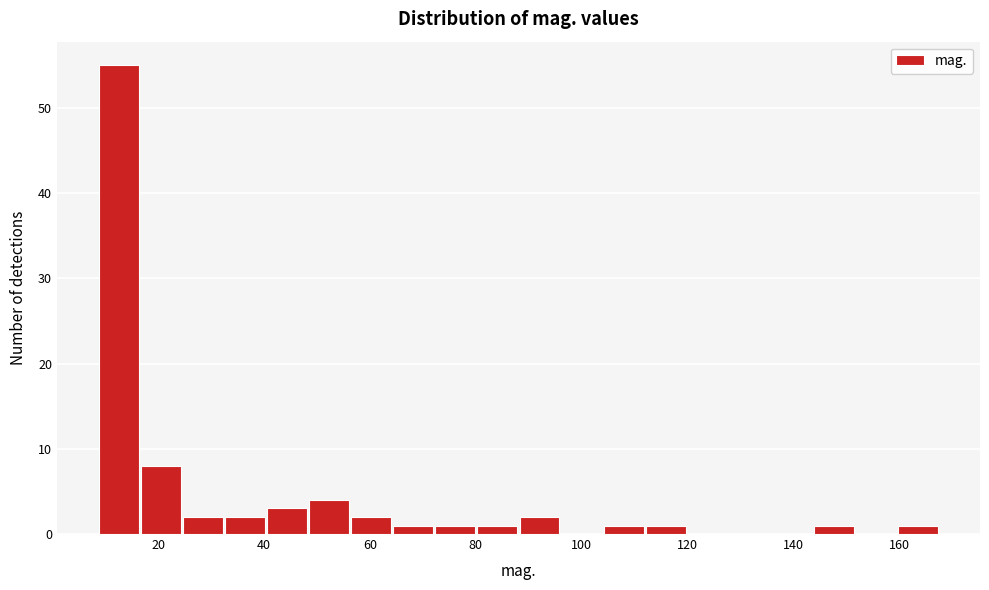

Around what value on the x-axis is the tallest bar? Give the approximate position of its centre, as read against the axis.

12